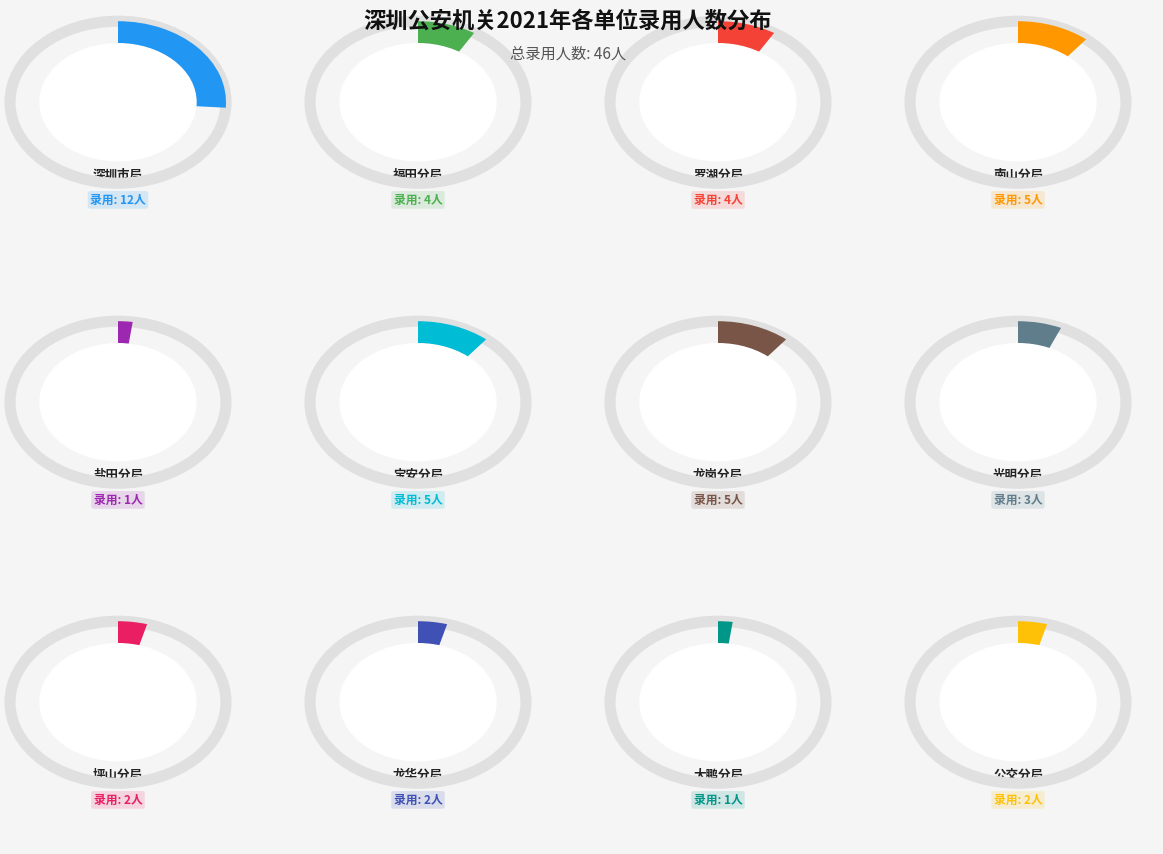

Does 深圳市公安局 represent more than half of the total?

No